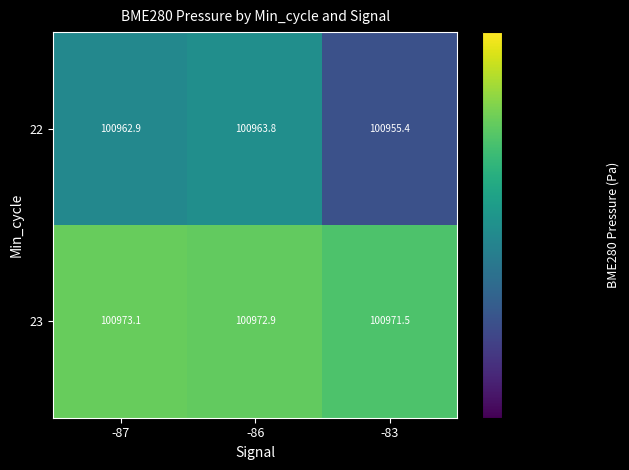

What is the sum of the 22 values at -87 and -83?

201918.3